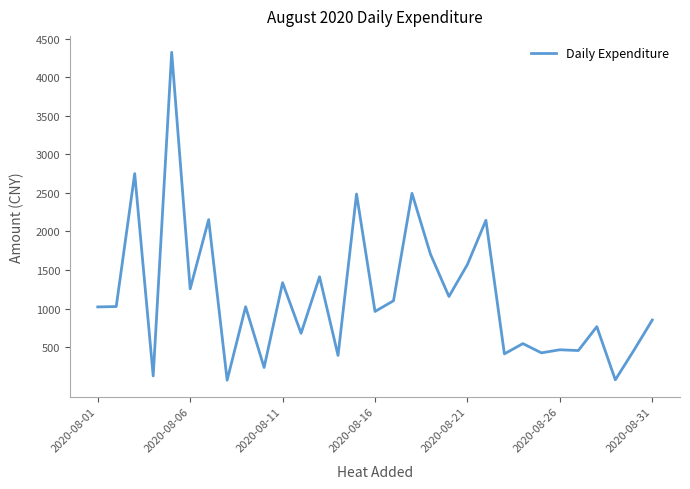

What is the difference between the maximum and minimum values?

4255